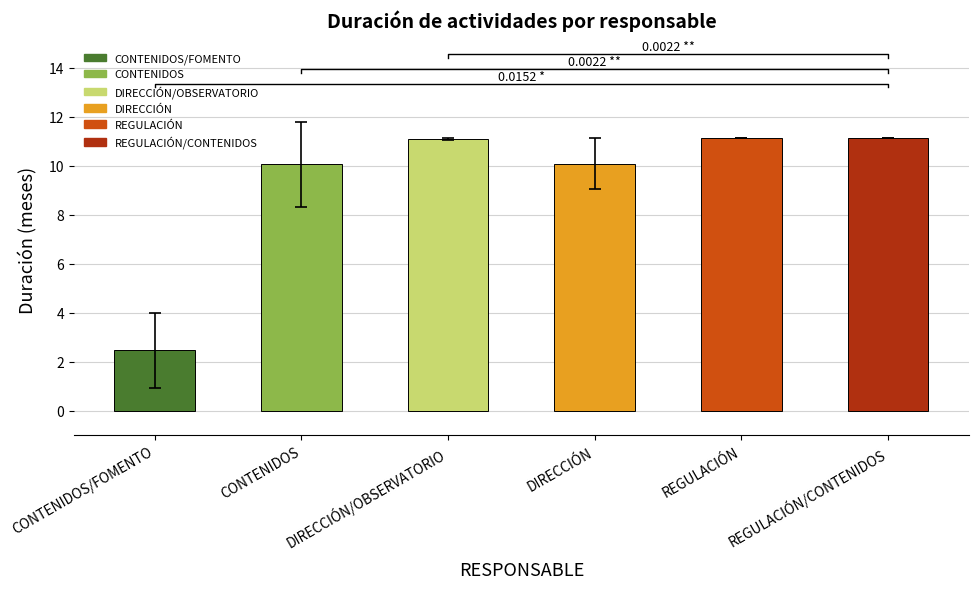

How many values exceed 11?

3